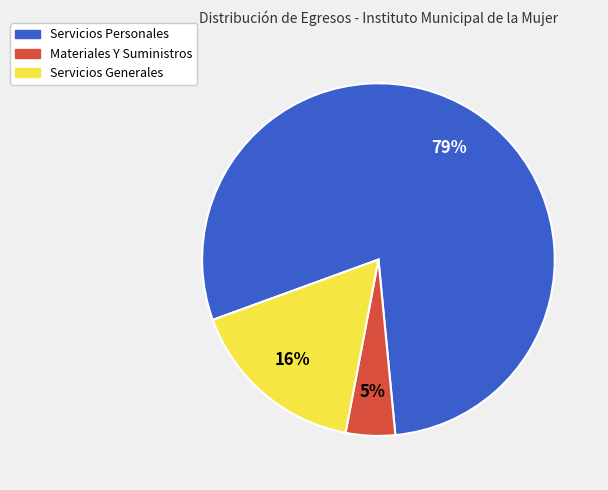

Which category has the smallest portion of the pie?

Materiales Y Suministros